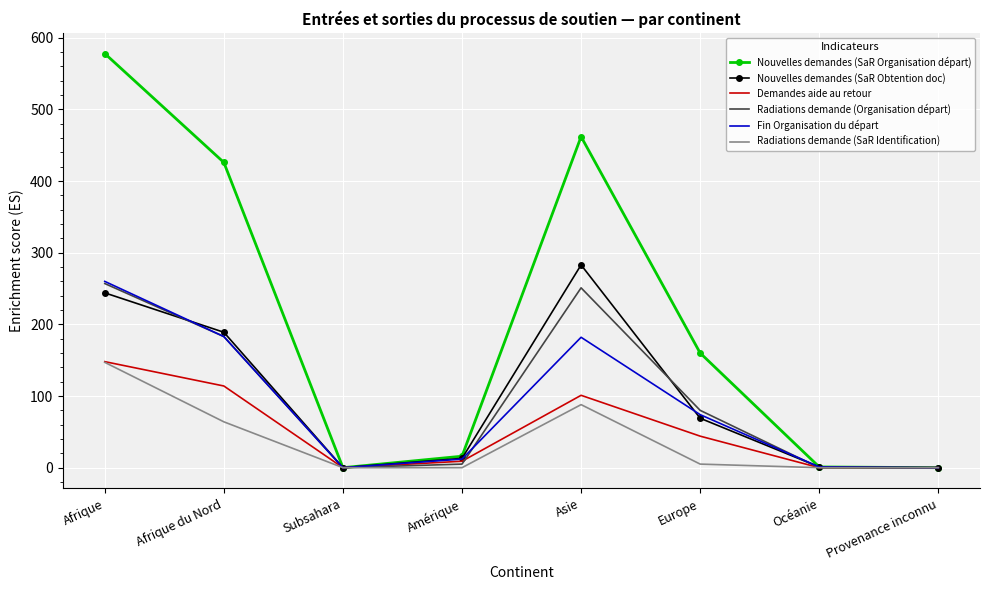

Read the Radiations demande (Organisation départ) value at Afrique.

257